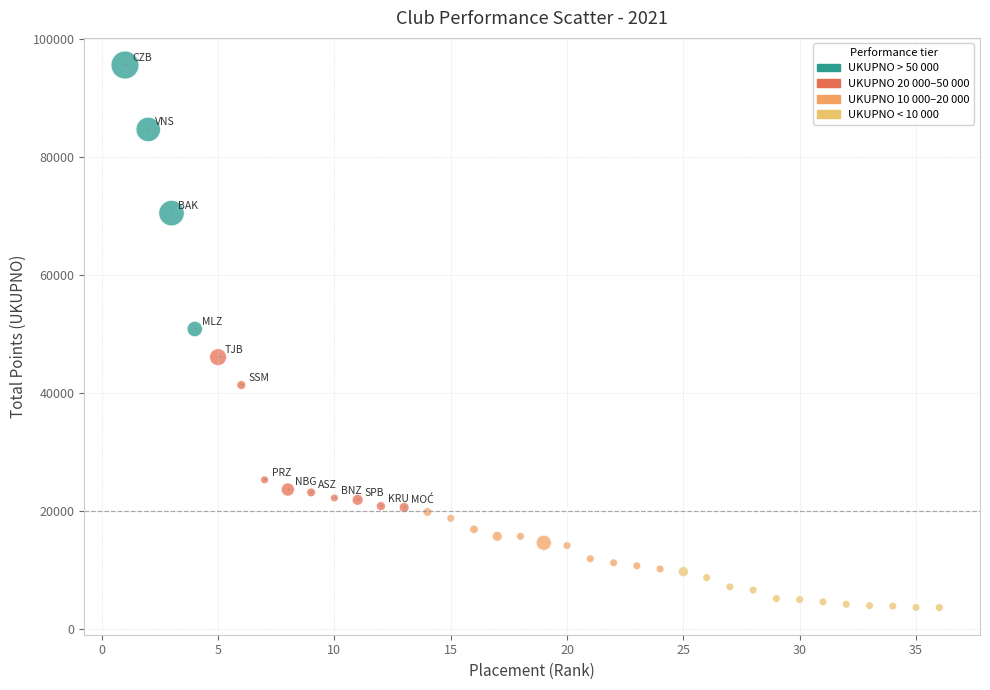

What Y value in the scatter plot is closest to 49605?

50846